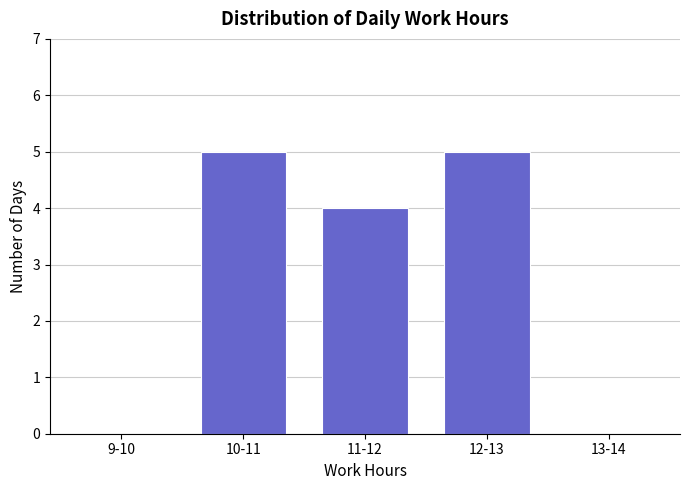

Reading left to right, transcribe all the data shown in this chart.

9-10=0	10-11=5	11-12=4	12-13=5	13-14=0